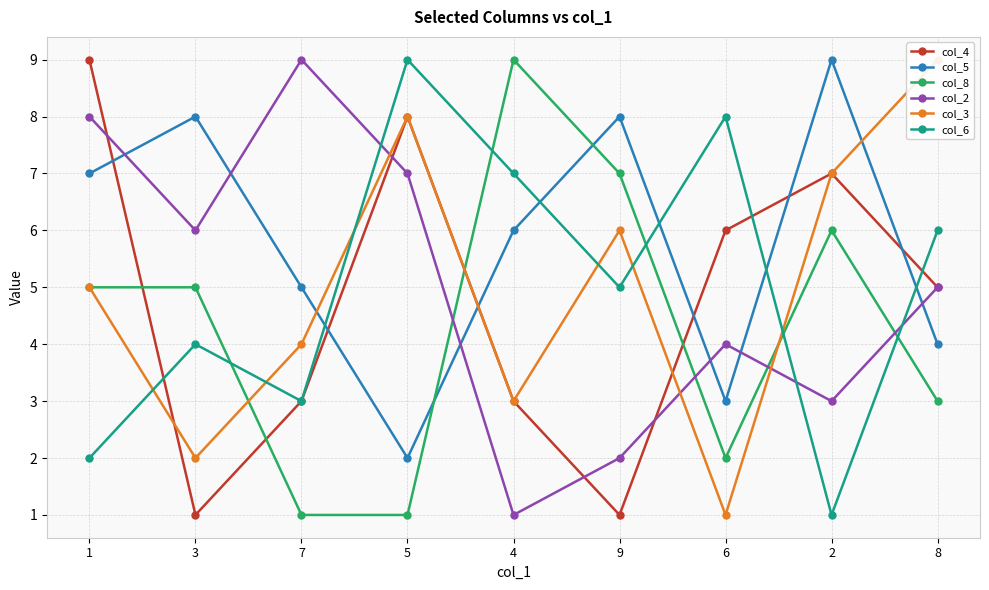

How many lines are shown in the chart?

6